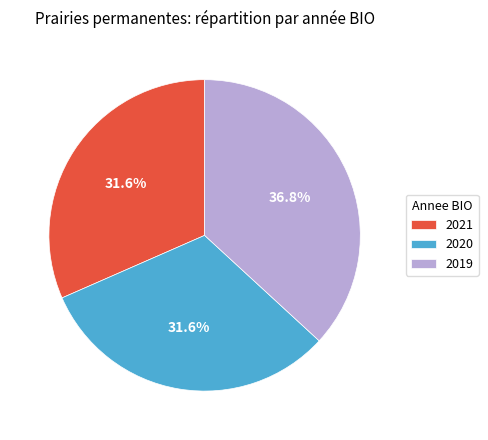

Is 2021 the majority of the pie?

No